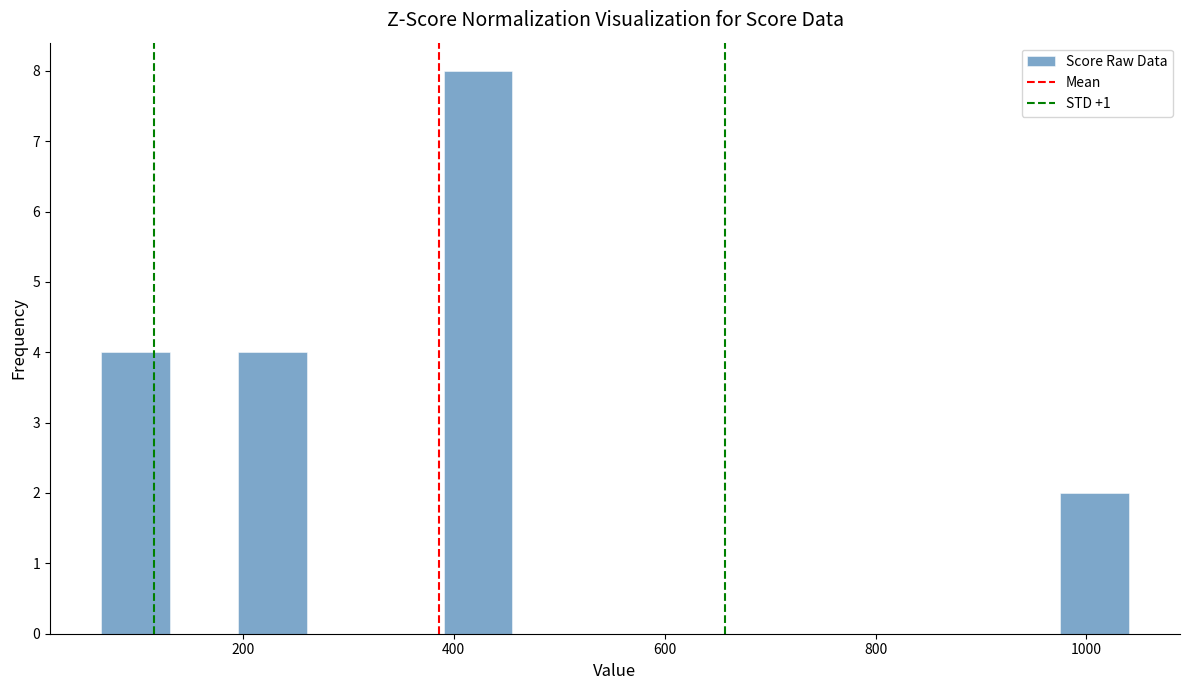

Read against the x-axis, roughly where is the centre of the tallest bar?

420